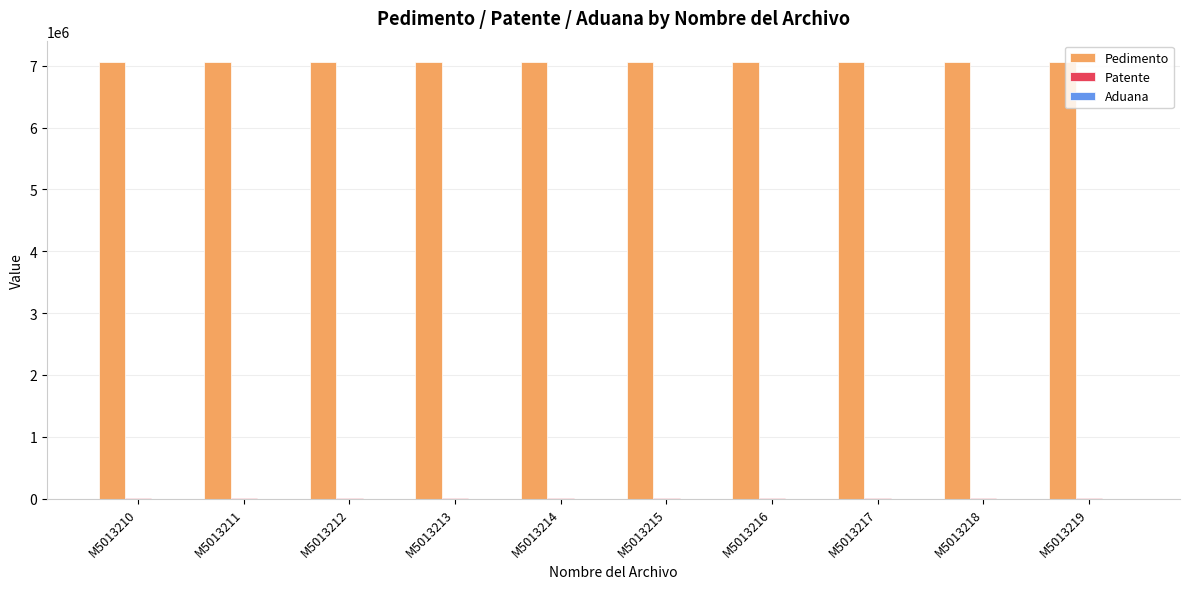

The Pedimento series shows 4271064 at M5013217. True or false?

False